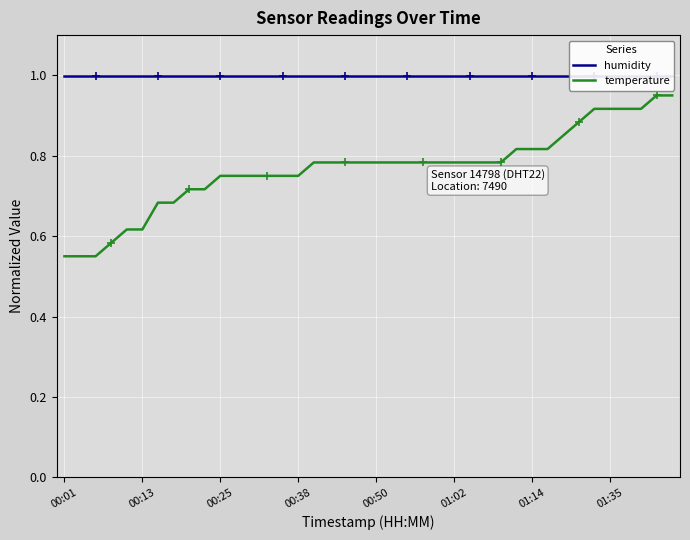

Which category has the lowest value in the temperature series?

00:01